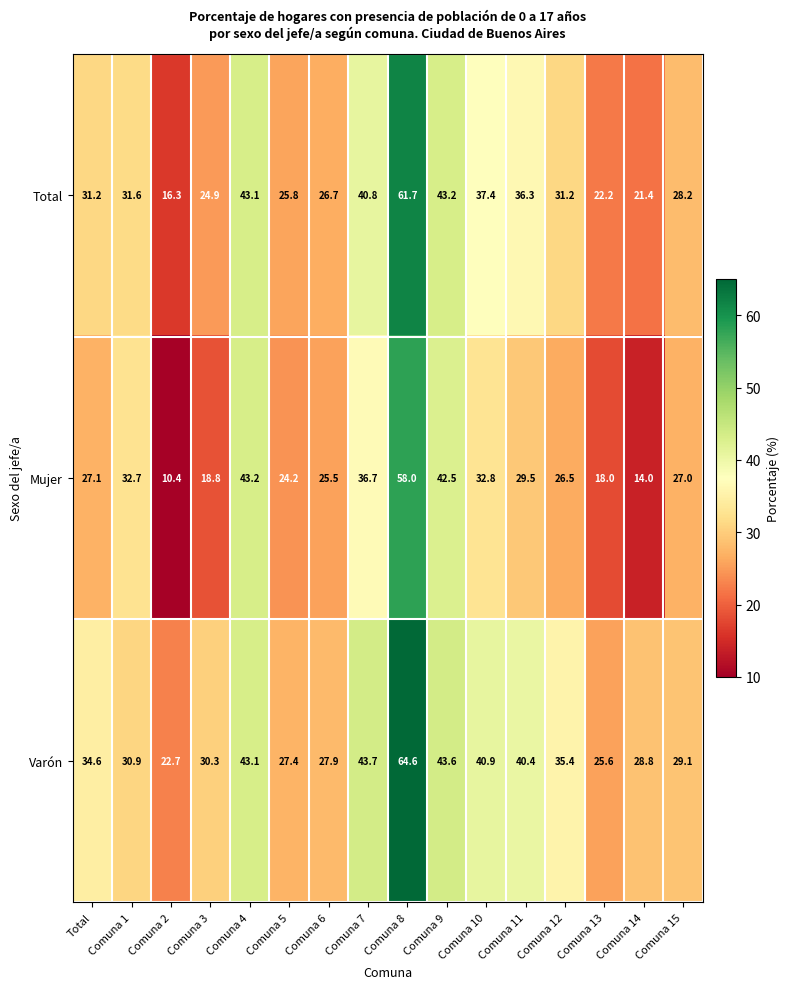

What is the spread (max minus min) of values at Comuna 11?

10.9